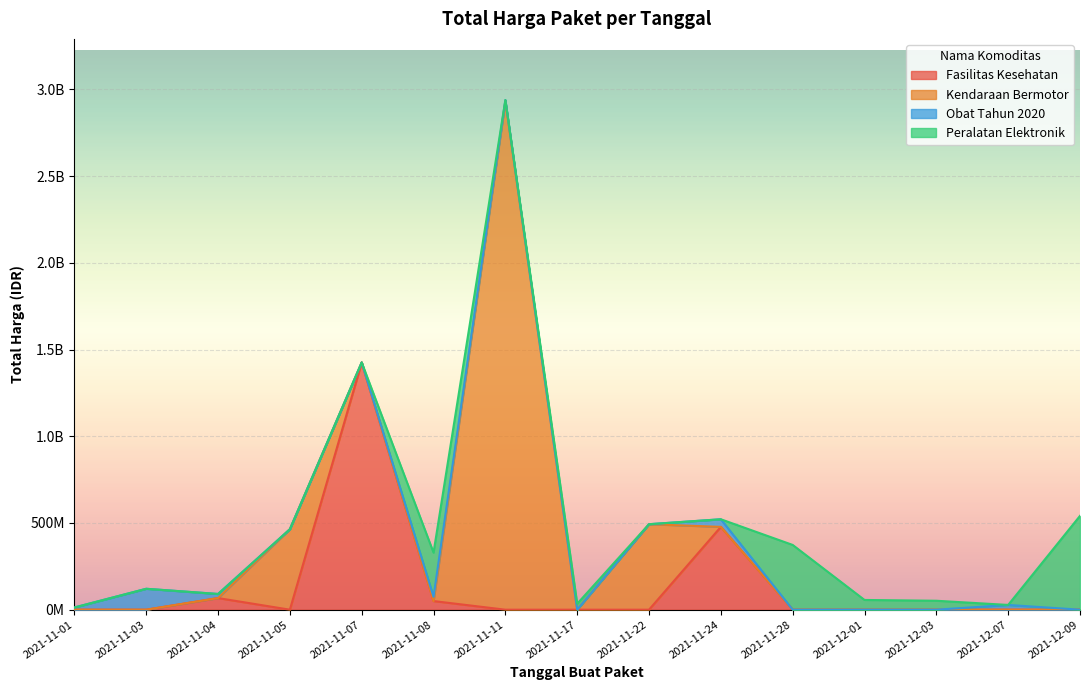

What is the change in value from 2021-11-08 to 2021-11-03?

-45057840